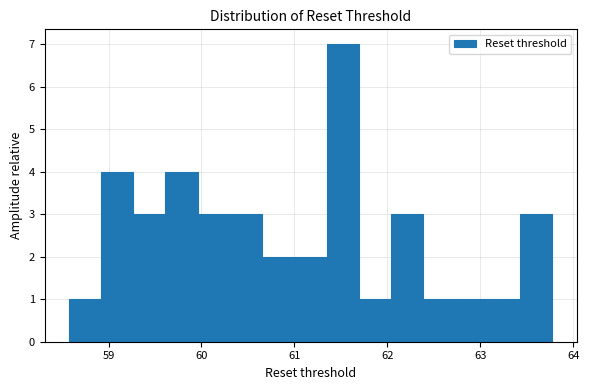

Around what value on the x-axis is the tallest bar? Give the approximate position of its centre, as read against the axis.

61.5